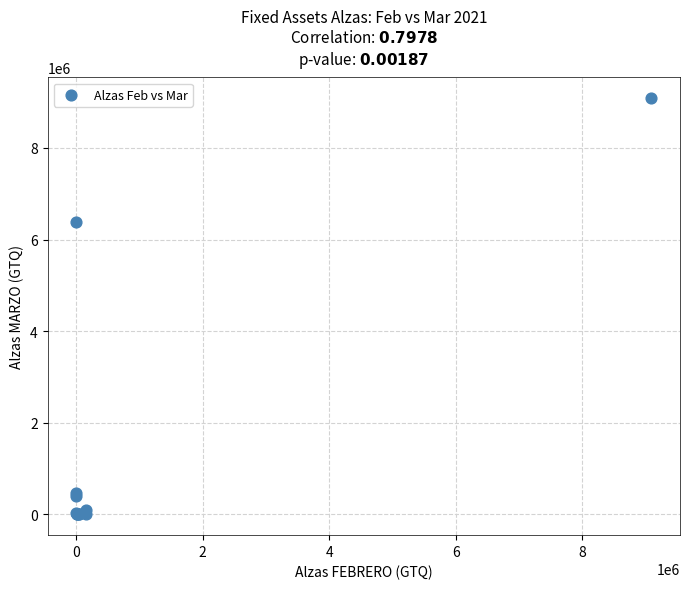

What Y value in the scatter plot is closest to 4540374?

6386383.9